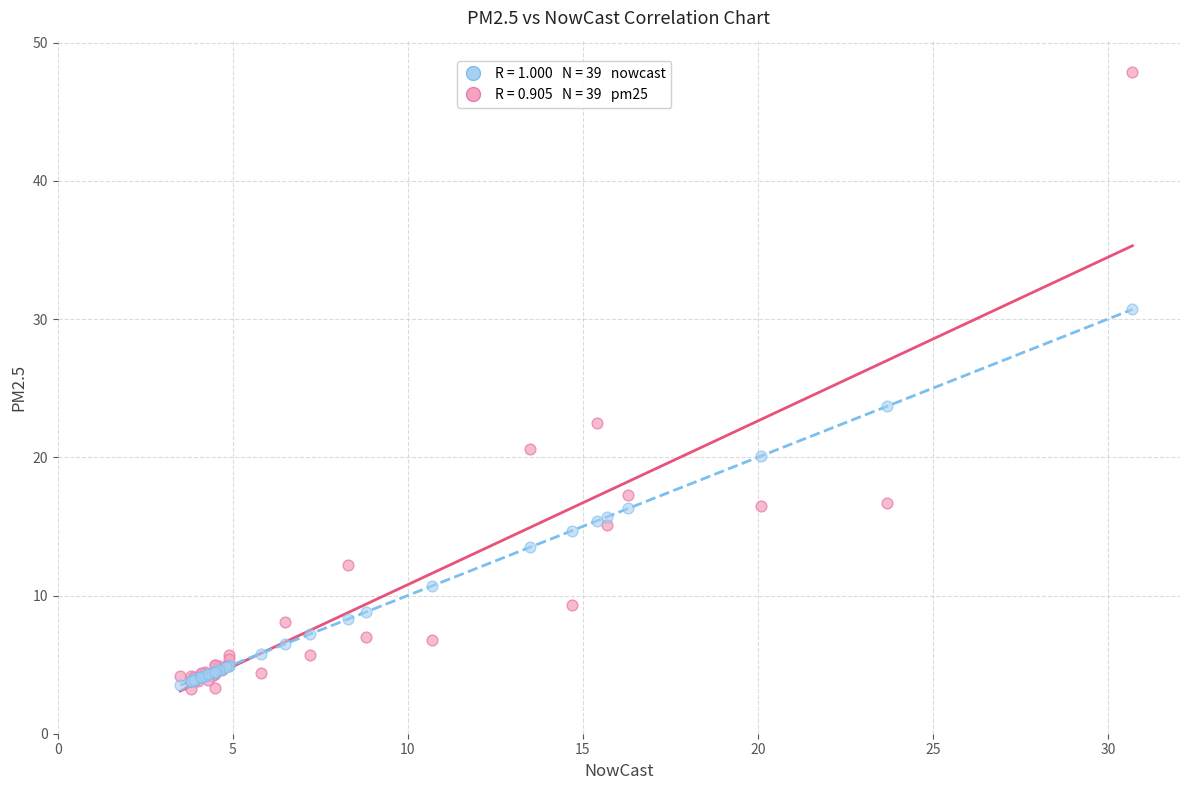

Across all series, what Y value is closest to 25?

23.7